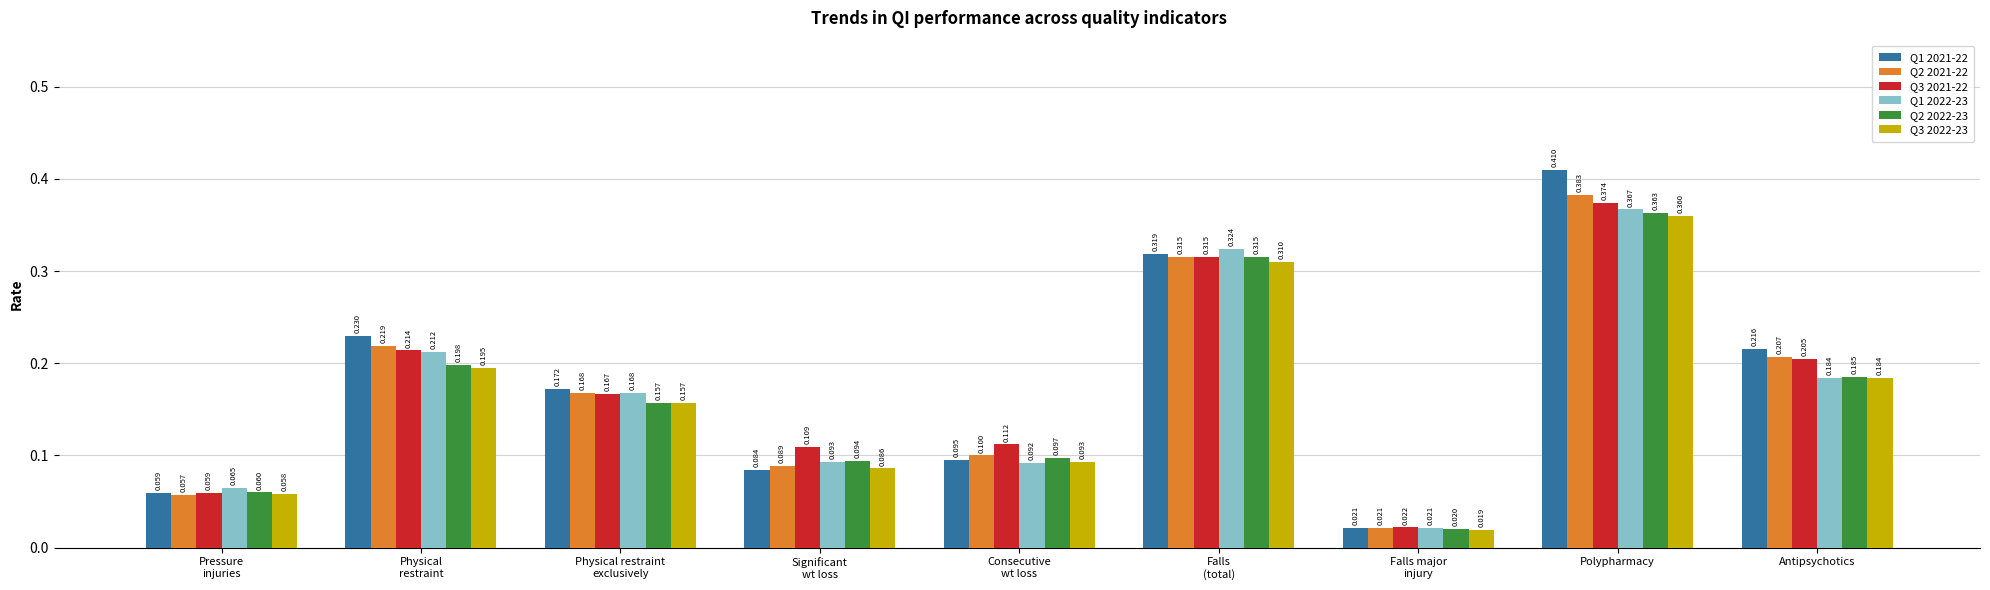

How many bars are there in total?

54